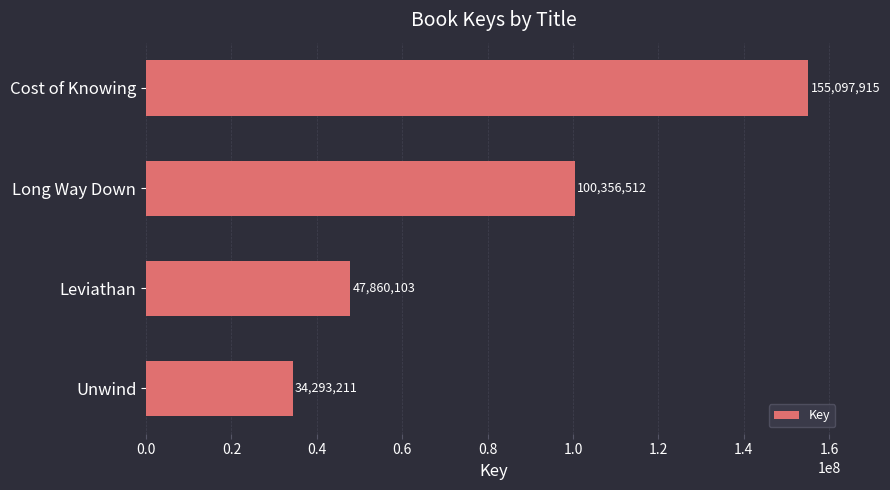

Rank the categories by value from highest to lowest.

Cost of Knowing, Long Way Down, Leviathan, Unwind